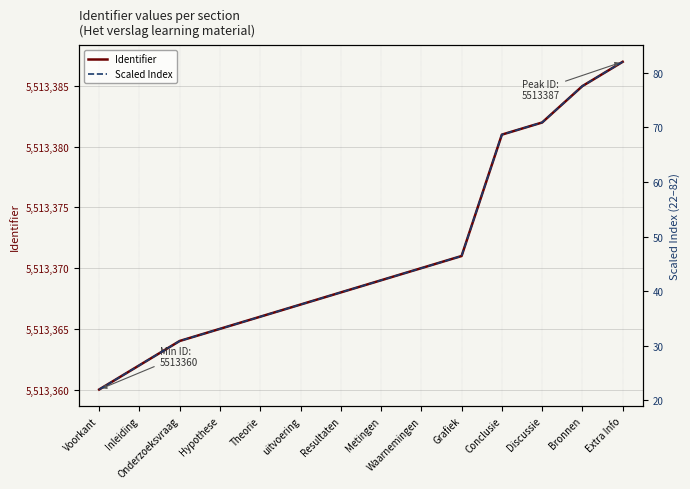

True or false: Scaled Index has more than 1 interior local peaks.

False